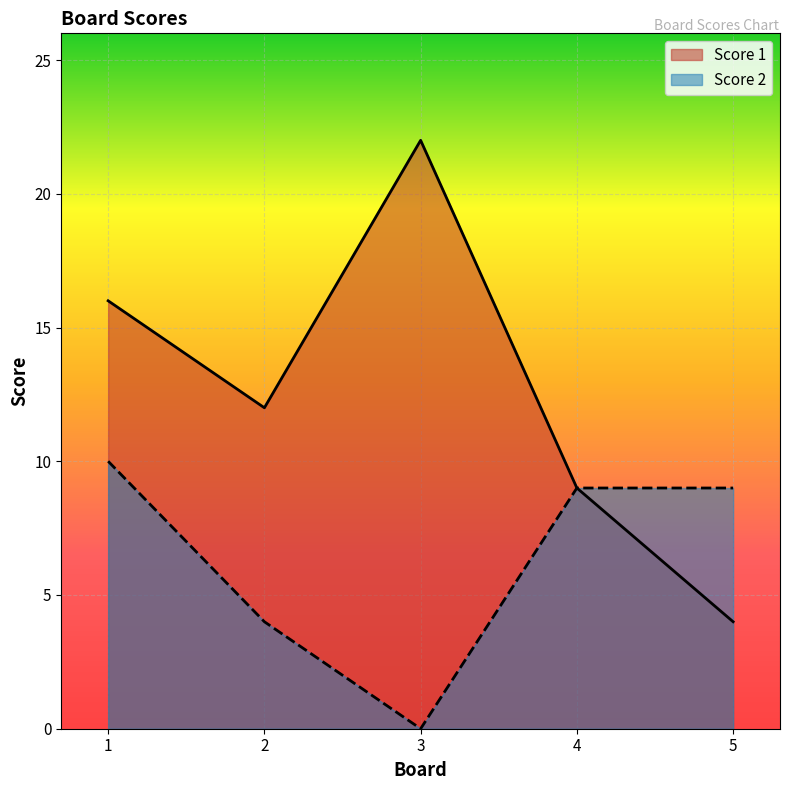

Rank the categories by Score 2 value from highest to lowest.

1, 4, 5, 2, 3